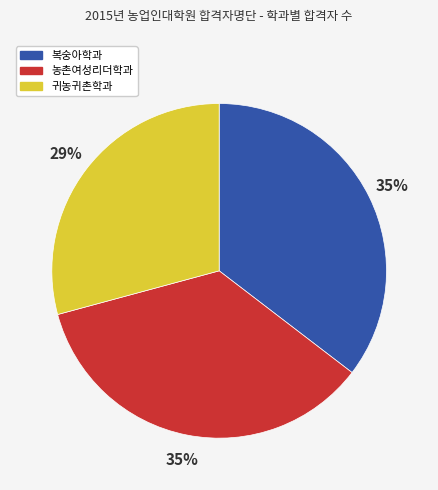

To the nearest percent, what percentage of the pie is 농촌여성리더학과?

35%